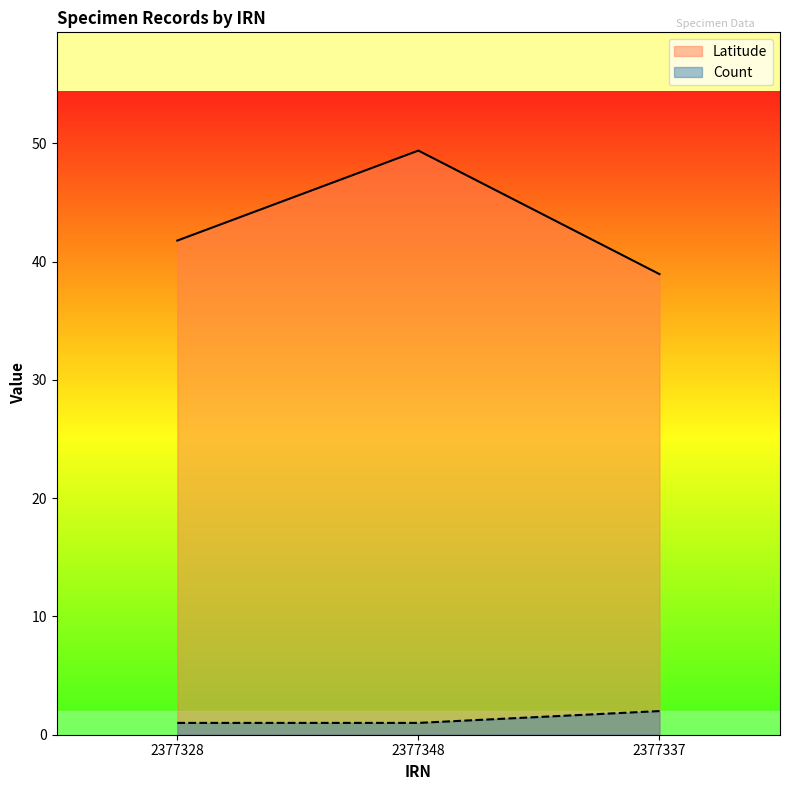

At 2377328, list the series in order from largest to smallest.

Latitude, Count